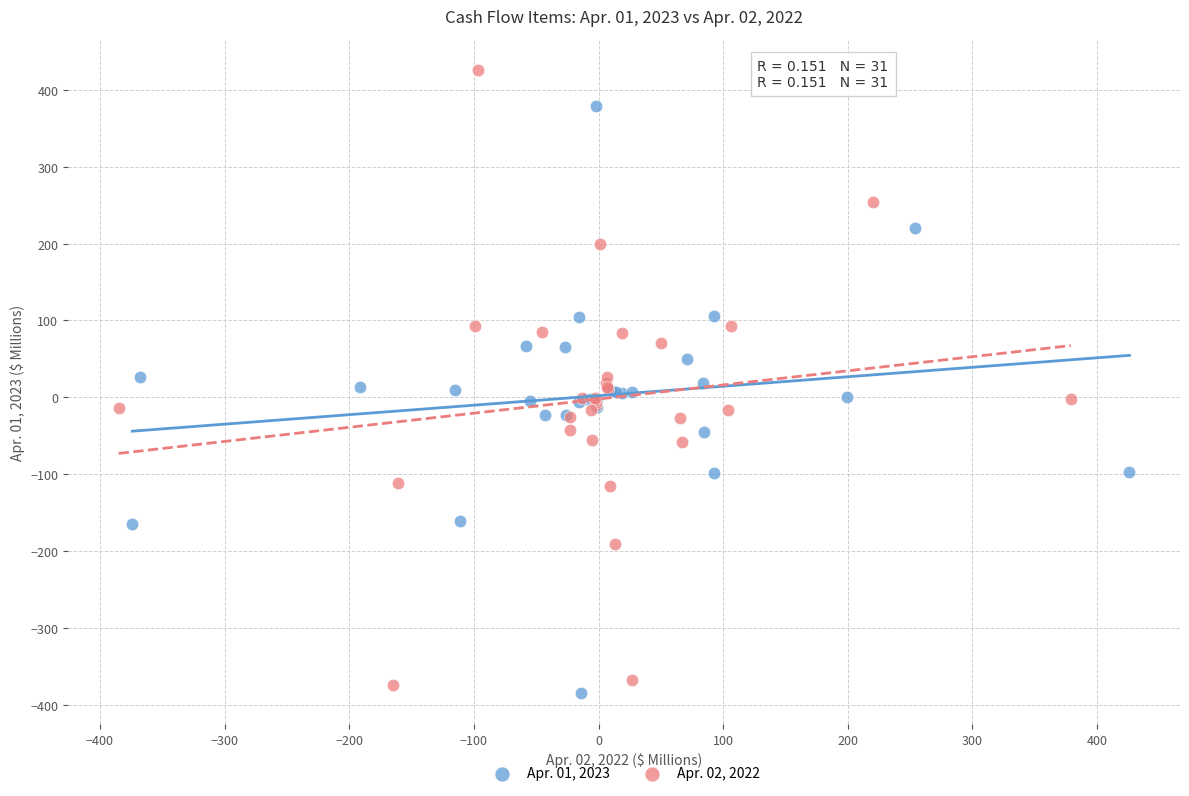

What are all the series names shown in the legend?

Apr. 01, 2023, Apr. 02, 2022